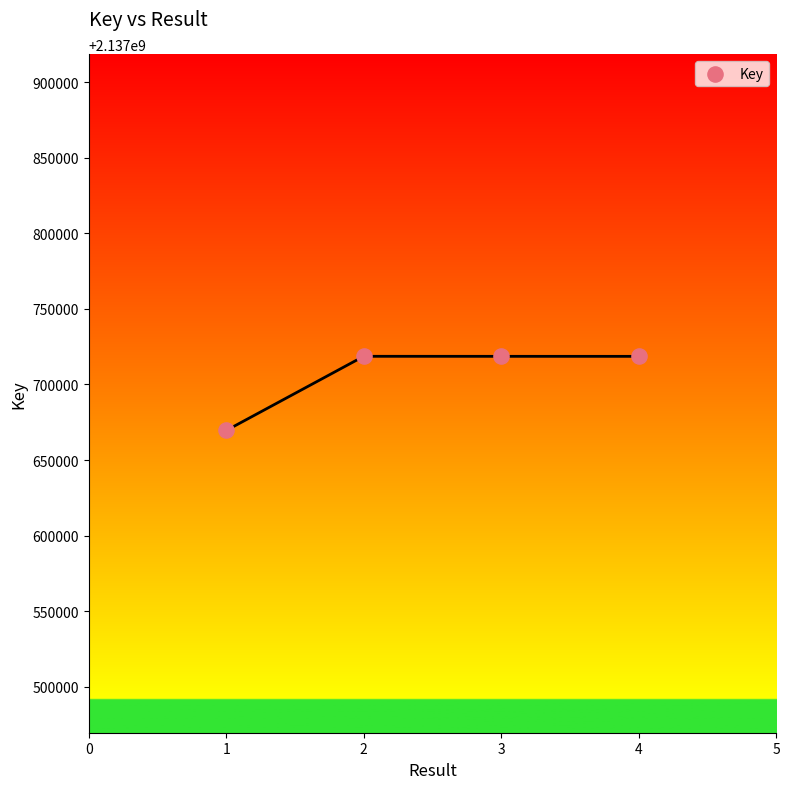

What is the average Y value?

2137706360